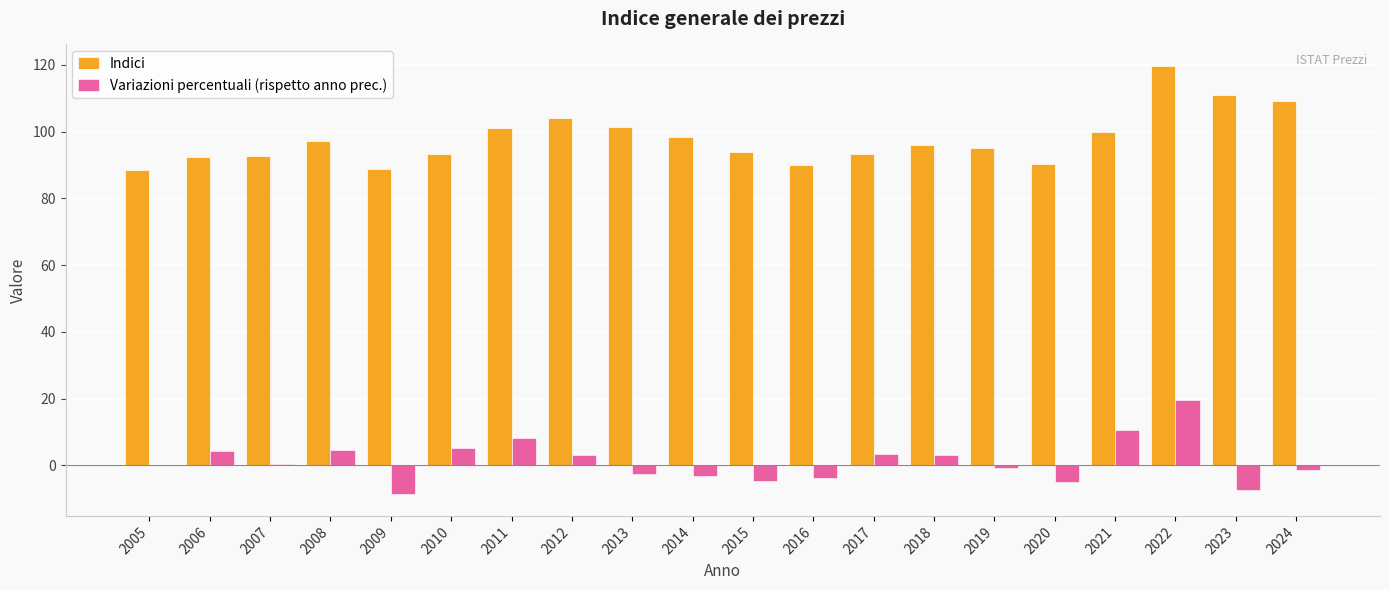

At which label does Variazioni percentuali (rispetto anno prec.) reach its peak?

2022